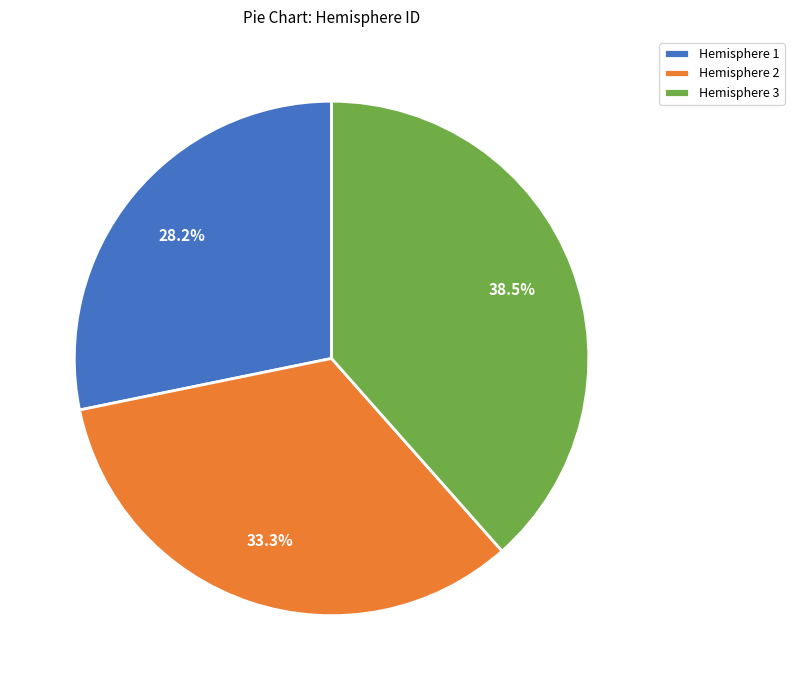

Do Hemisphere 2 and Hemisphere 3 together represent more than half of the pie?

Yes